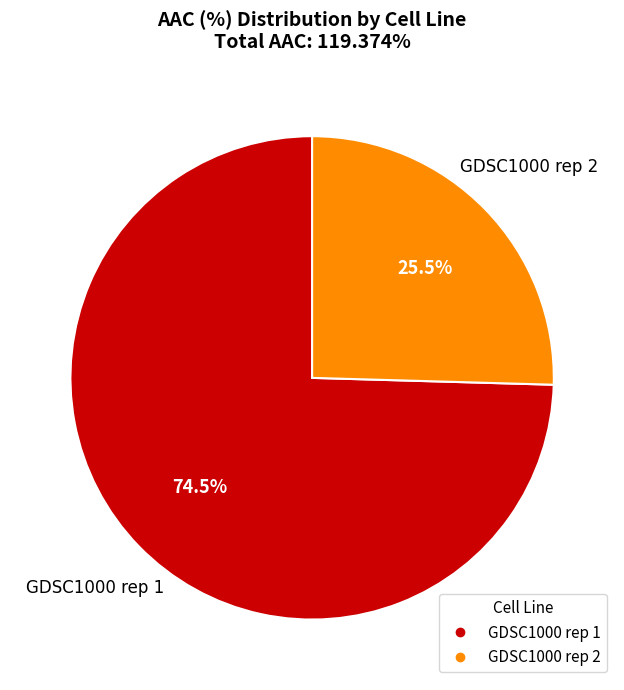

What is the majority slice?

GDSC1000 rep 1